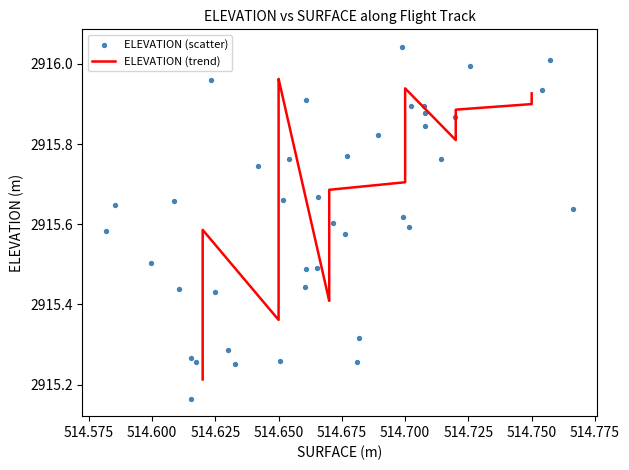

At how many categories does at least one series exceed 2915?

40